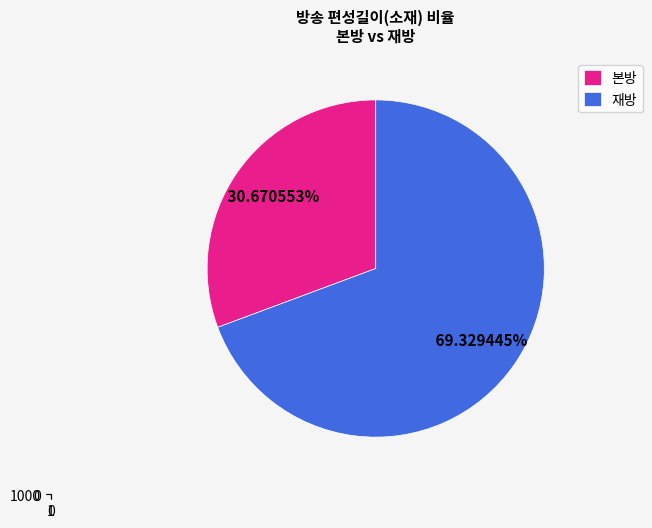

True or false: 태군노래자랑 시즌2 3회(2) accounts for 17% of the total.

False